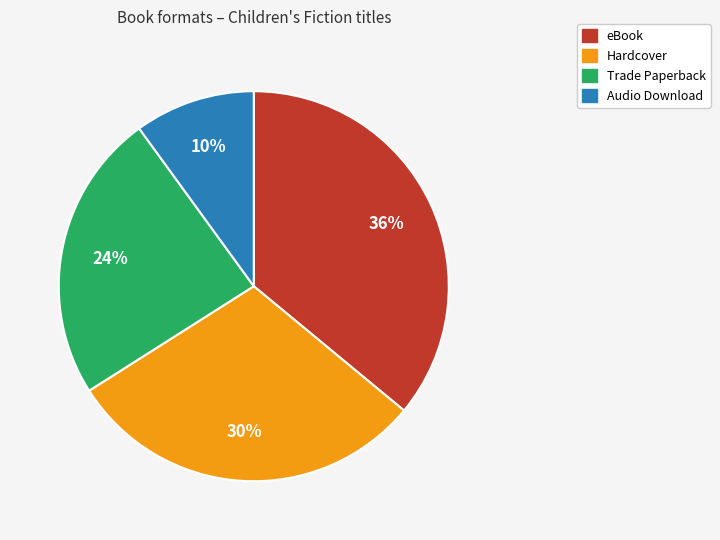

What is the largest slice in the pie chart?

eBook